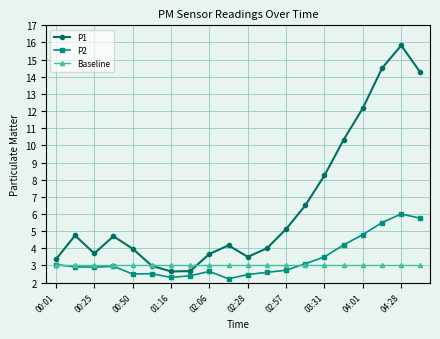

In P1, how many points are higher than both neighbors (excluding endpoints)?

4